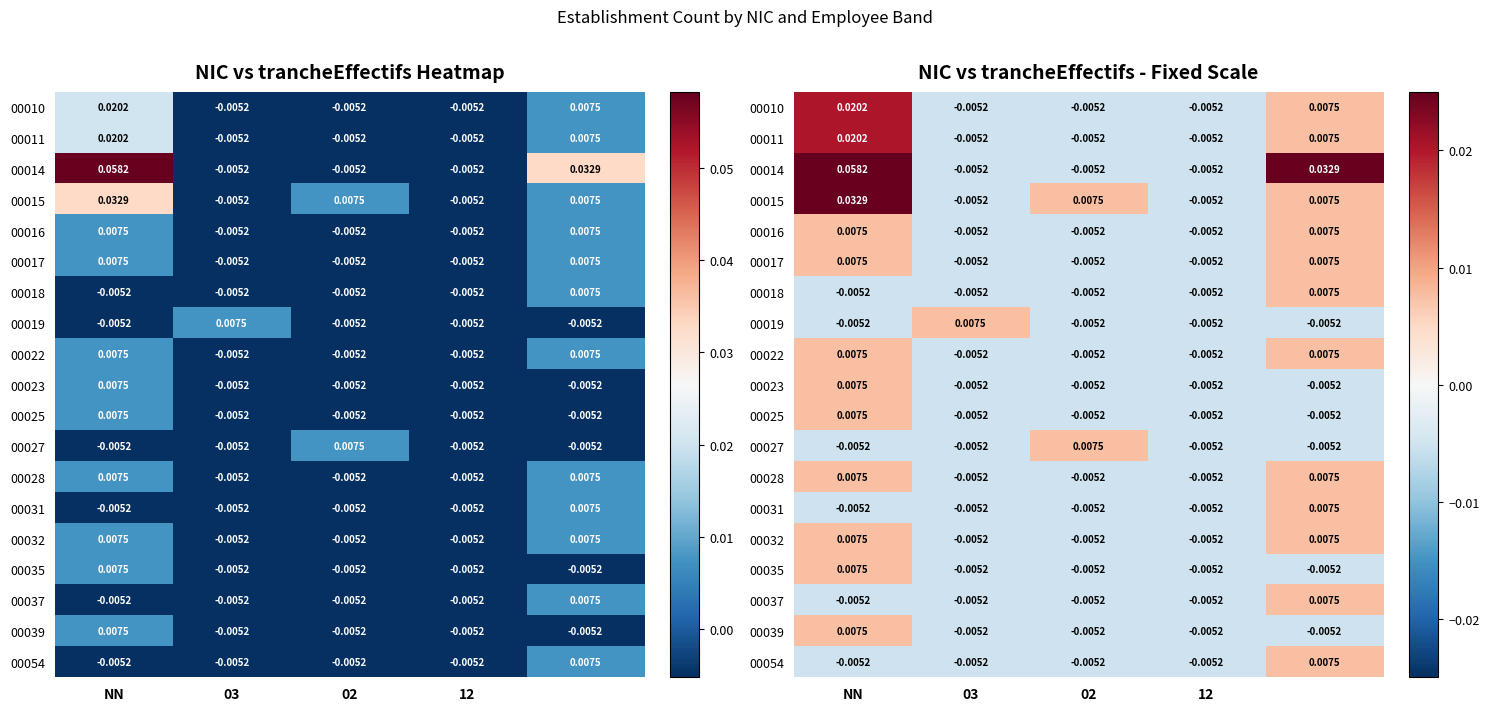

Where does the 00019 series first go above 0?

03